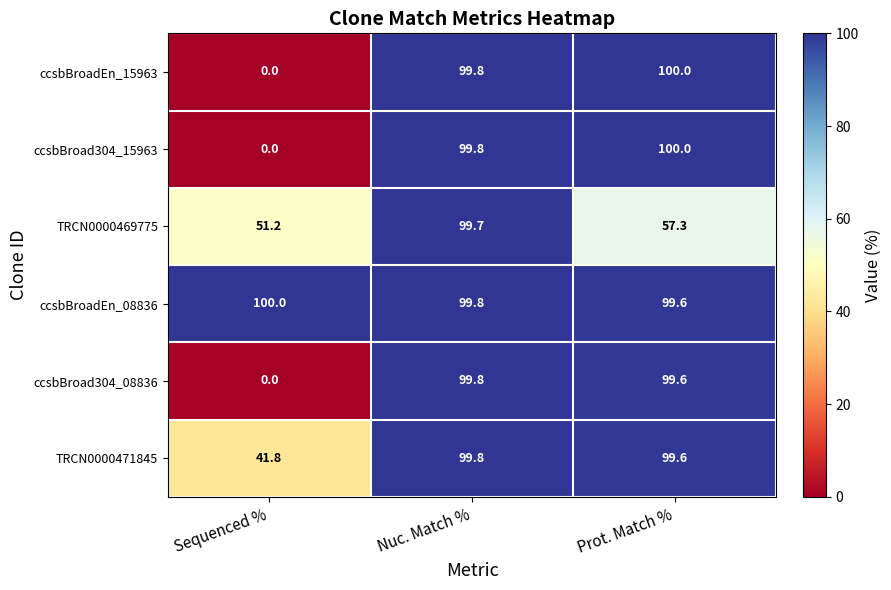

What is the sum of all TRCN0000471845 values?

241.2